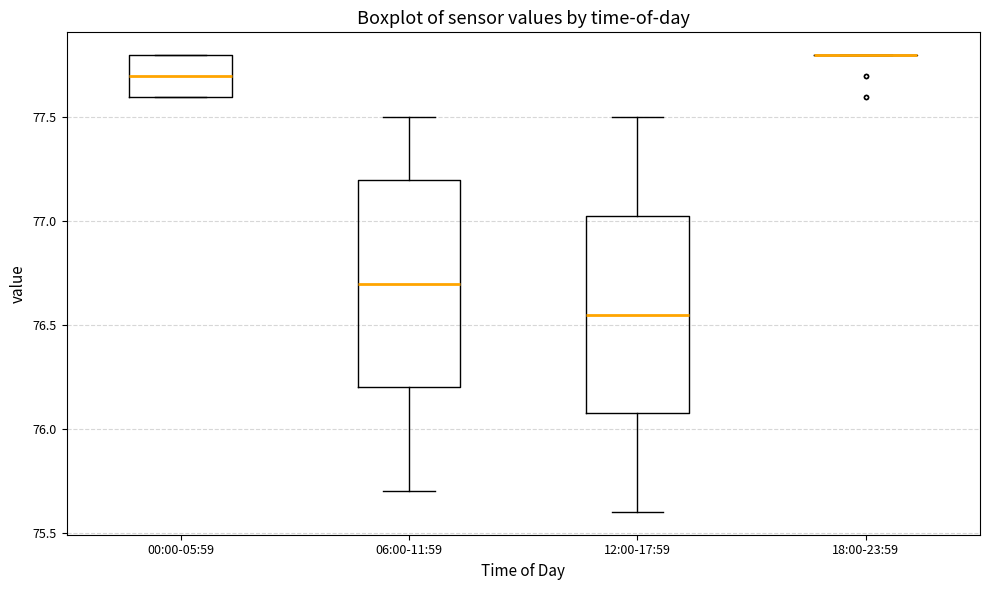

Where does the upper whisker of the box for 06:00-11:59 end on the y-axis? The values are not printed on the chart, so give them approximately, as read against the axis.

77.50